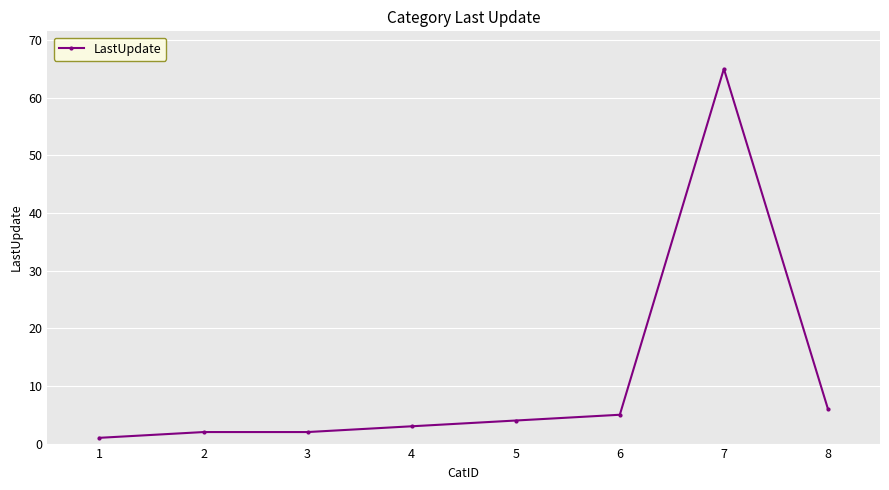

Reading right to left, transcribe all the data shown in this chart.

6	65	5	4	3	2	2	1